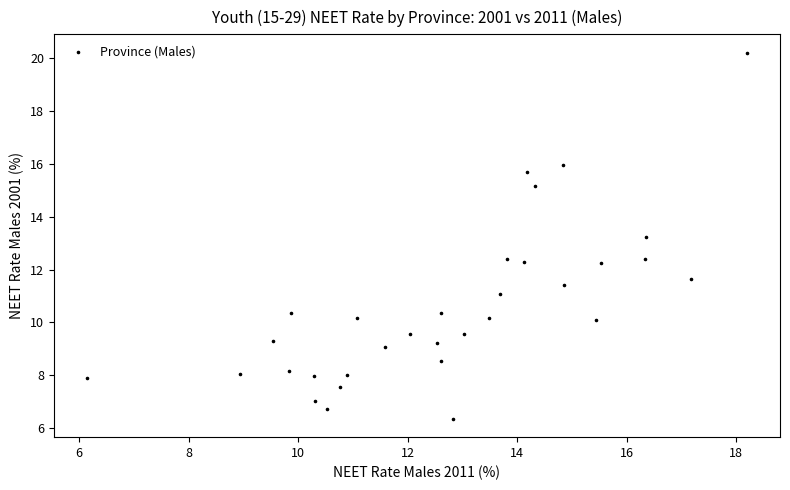

What is the range of X values (max minus min)?

12.1